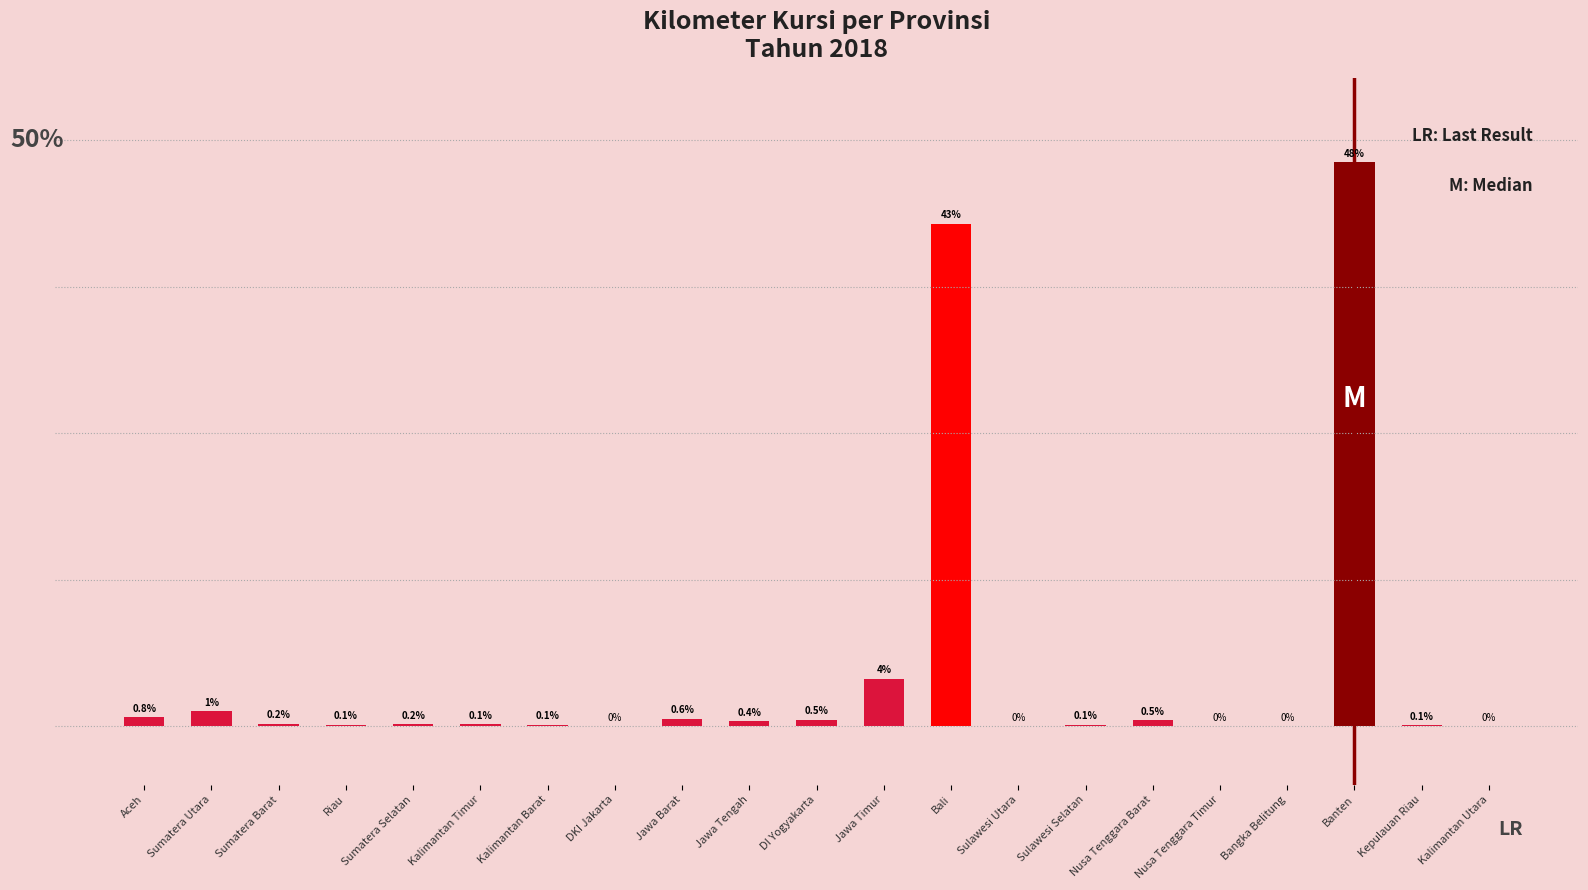

Which label corresponds to the largest value in the chart?

Banten